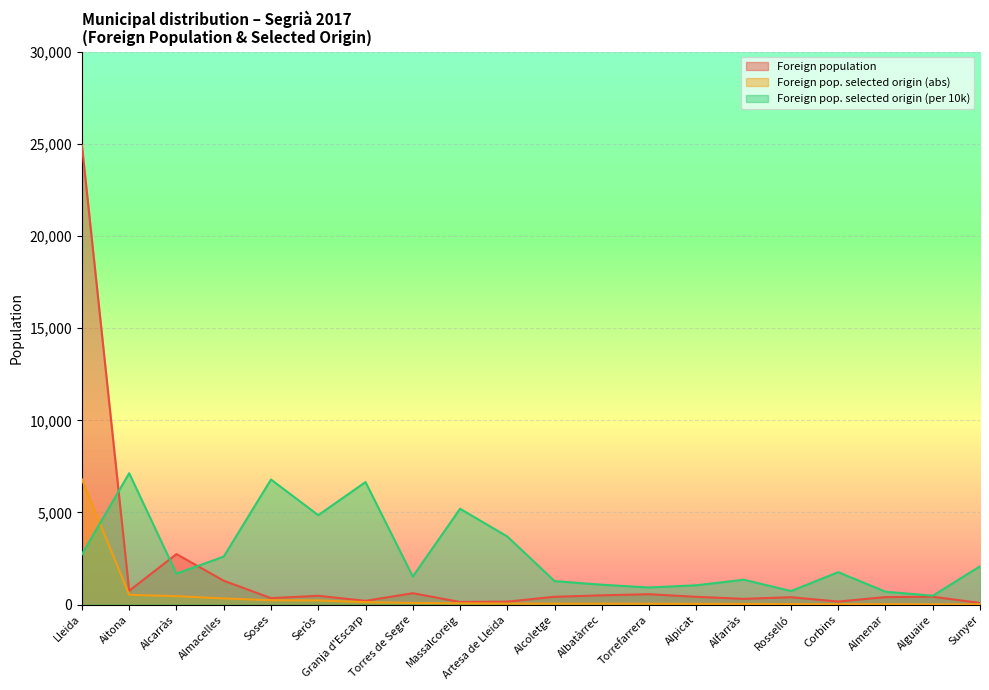

Reading left to right, transcribe all the data shown in this chart.

Foreign population: Lleida=24905	Aitona=753	Alcarràs=2745	Almacelles=1300	Soses=355	Seròs=482	Granja d'Escarp=209	Torres de Segre=623	Massalcoreig=148	Artesa de Lleida=165	Alcoletge=430	Albatàrrec=508	Torrefarrera=568	Alpicat=427	Alfarràs=317	Rosselló=405	Corbins=170	Almenar=412	Alguaire=432	Sunyer=96
Foreign pop. selected origin (abs): Lleida=6799	Aitona=537	Alcarràs=462	Almacelles=339	Soses=241	Seròs=234	Granja d'Escarp=139	Torres de Segre=95	Massalcoreig=77	Artesa de Lleida=61	Alcoletge=55	Albatàrrec=55	Torrefarrera=53	Alpicat=45	Alfarràs=43	Rosselló=30	Corbins=30	Almenar=29	Alguaire=21	Sunyer=20
Foreign pop. selected origin (per 10k): Lleida=2730	Aitona=7131	Alcarràs=1683	Almacelles=2608	Soses=6789	Seròs=4855	Granja d'Escarp=6651	Torres de Segre=1525	Massalcoreig=5203	Artesa de Lleida=3697	Alcoletge=1279	Albatàrrec=1083	Torrefarrera=933	Alpicat=1054	Alfarràs=1356	Rosselló=741	Corbins=1765	Almenar=704	Alguaire=486	Sunyer=2083